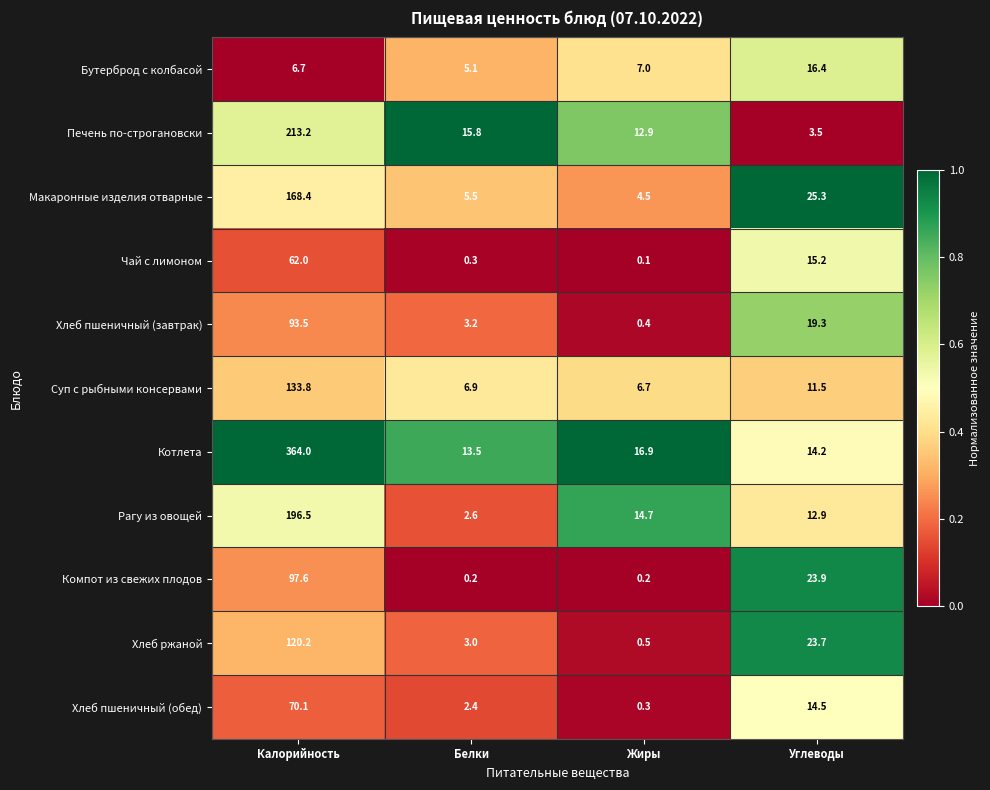

Rank the series at Углеводы from highest to lowest value.

Макаронные изделия отварные, Компот из свежих плодов, Хлеб ржаной, Хлеб пшеничный (завтрак), Бутерброд с колбасой, Чай с лимоном, Хлеб пшеничный (обед), Котлета, Рагу из овощей, Суп с рыбными консервами, Печень по-строгановски